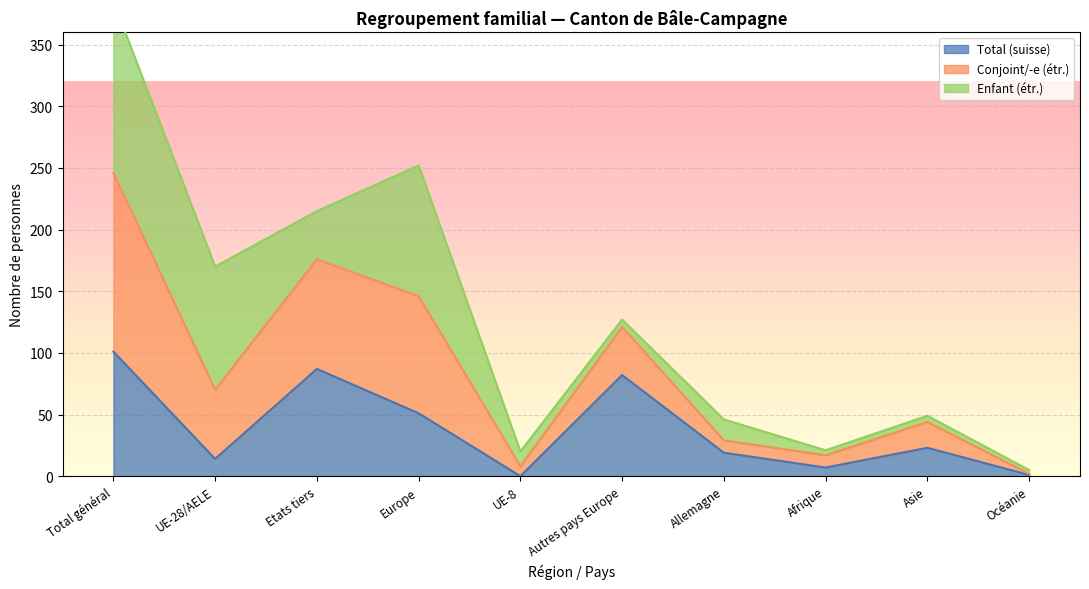

What is the sum of all Total suisse values?

390